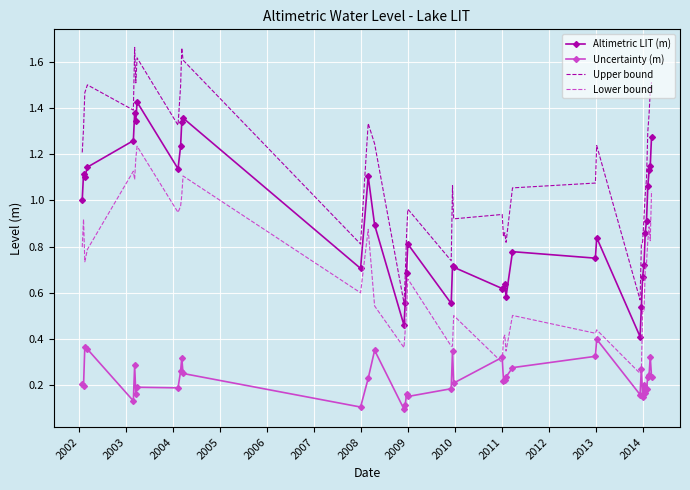

True or false: Upper bound and Altimetric LIT (m) cross at least once.

False